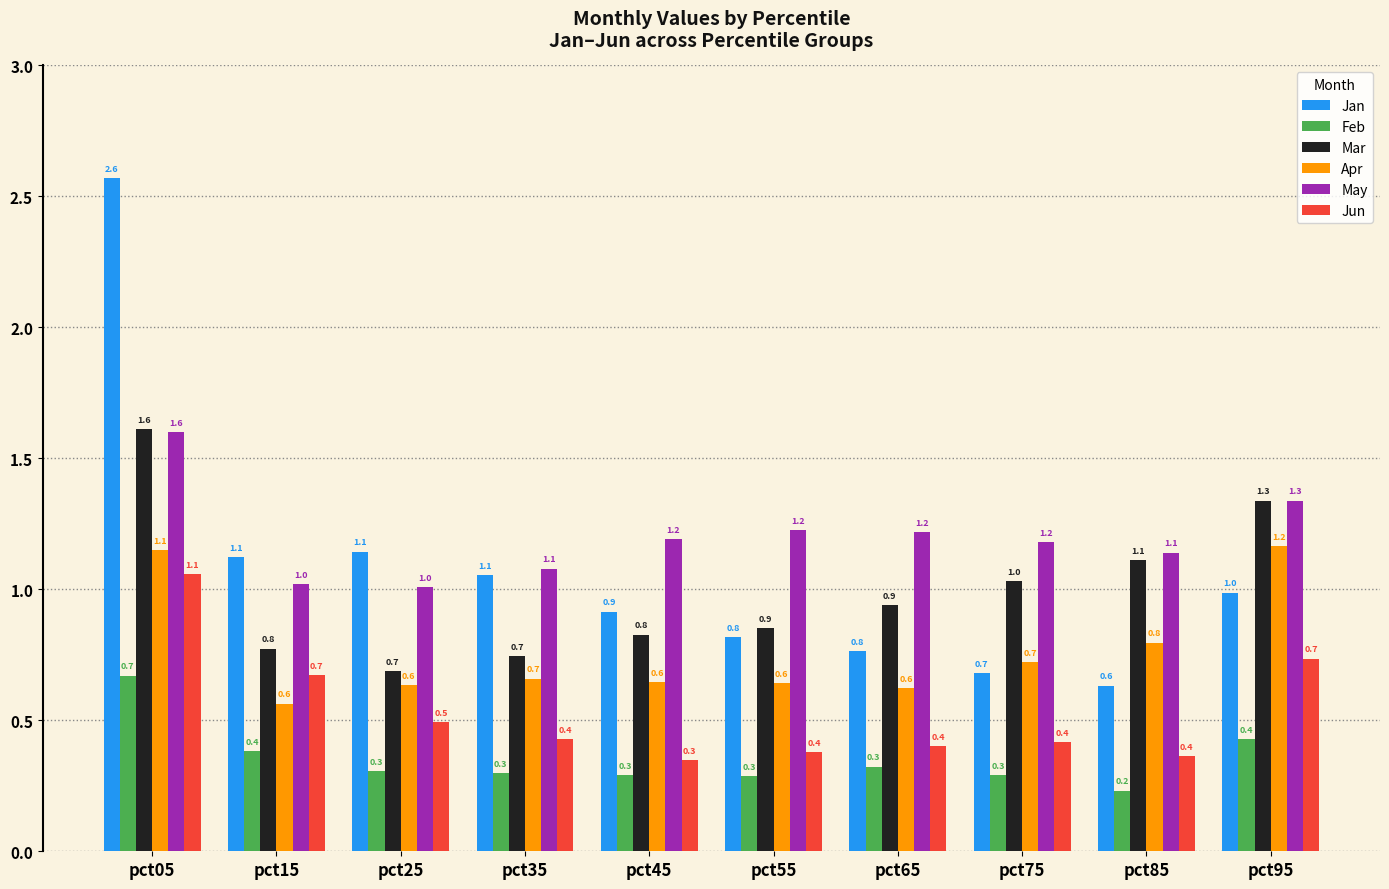

Is the value of Feb at pct25 greater than the value of May at pct65?

No